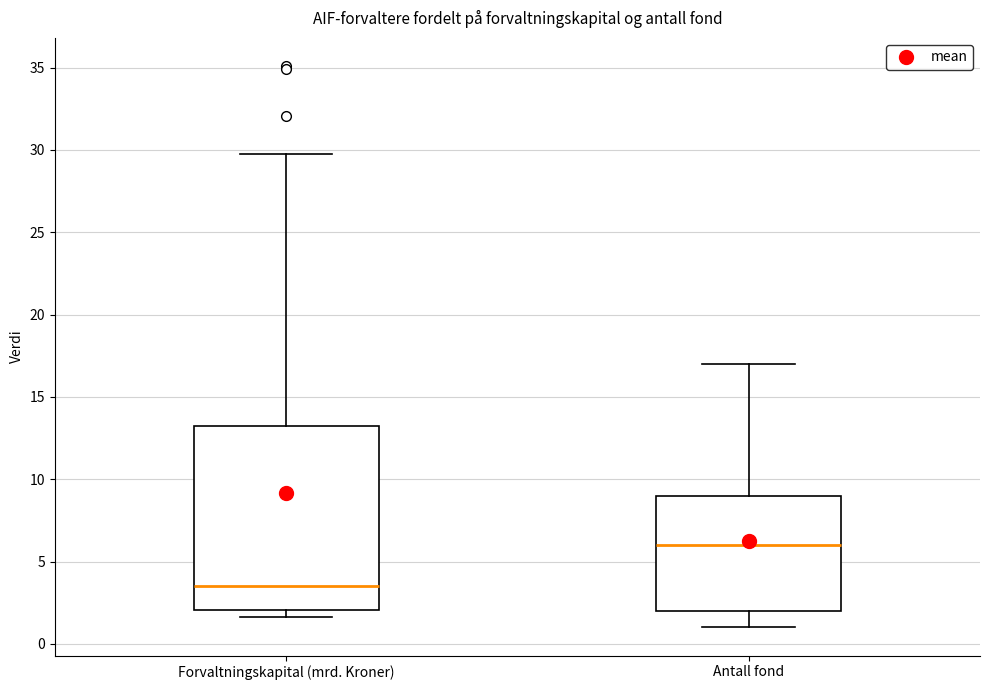

Where does the upper whisker of the box for Forvaltningskapital (mrd. Kroner) end on the y-axis? The values are not printed on the chart, so give them approximately, as read against the axis.

29.5